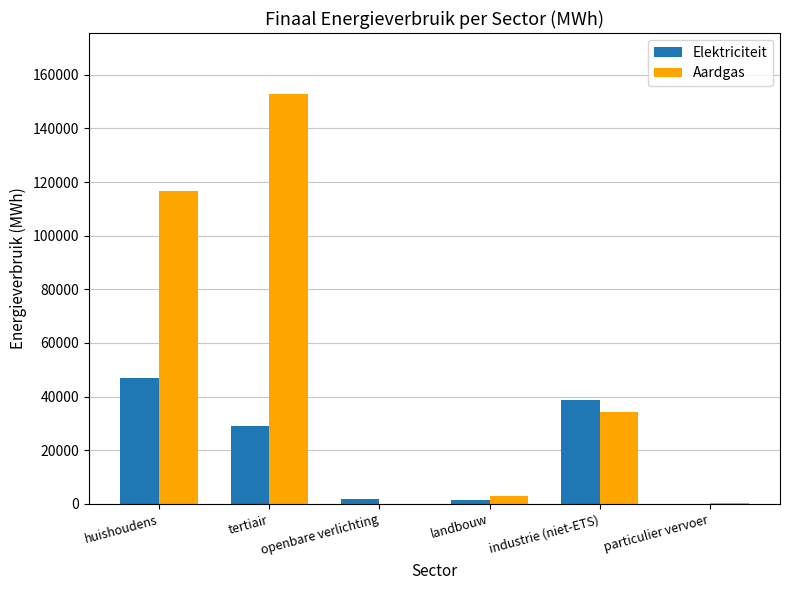

What value does the Elektriciteit series have at particulier vervoer?

87.9